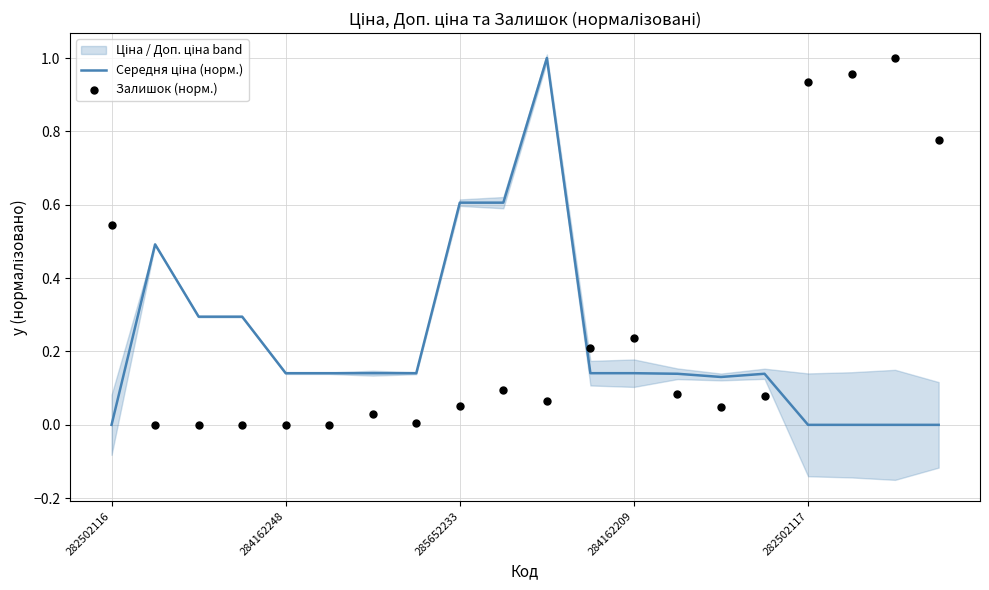

What is the total value across all series at 284162209?

0.4